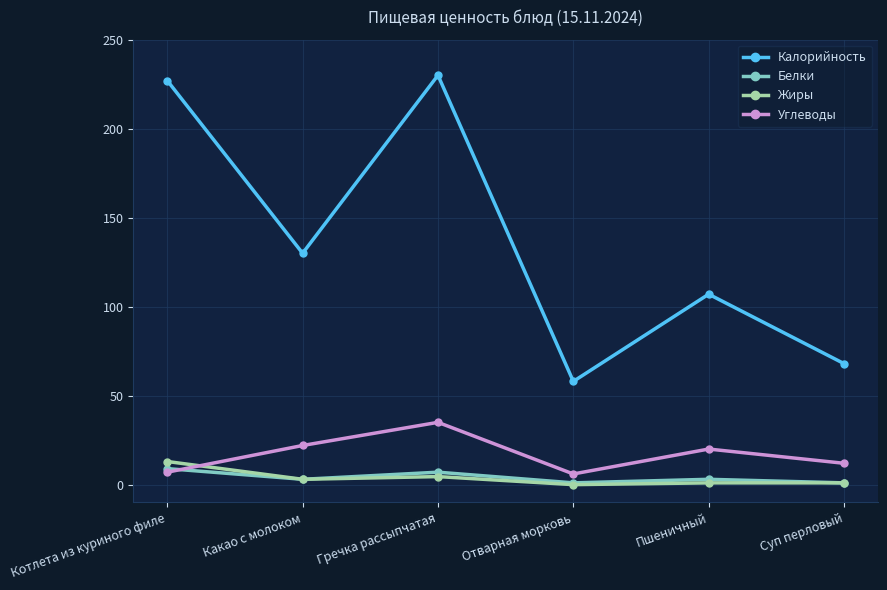

What is the spread (max minus min) of values at Какао с молоком?

127.0